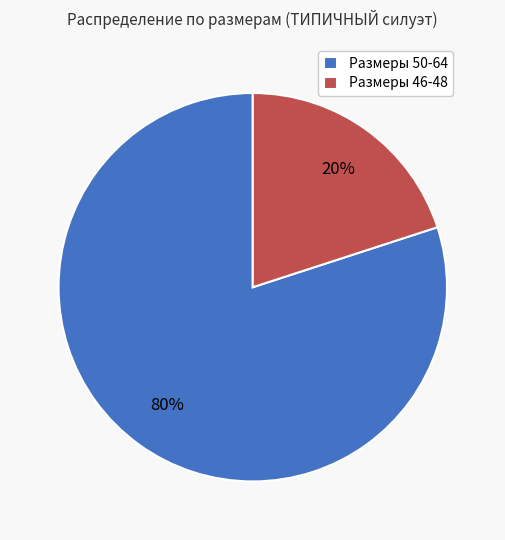

What is the ratio of the value at Размеры 50-64 to the value at Размеры 46-48?

4.0